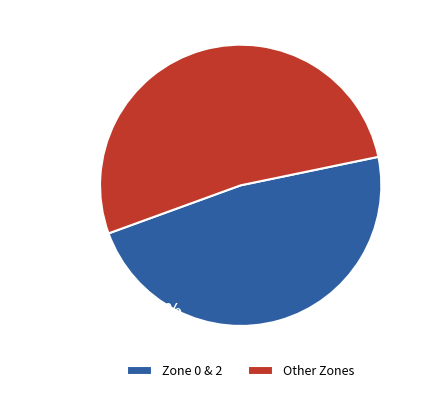

How many slices are in this pie chart?

2